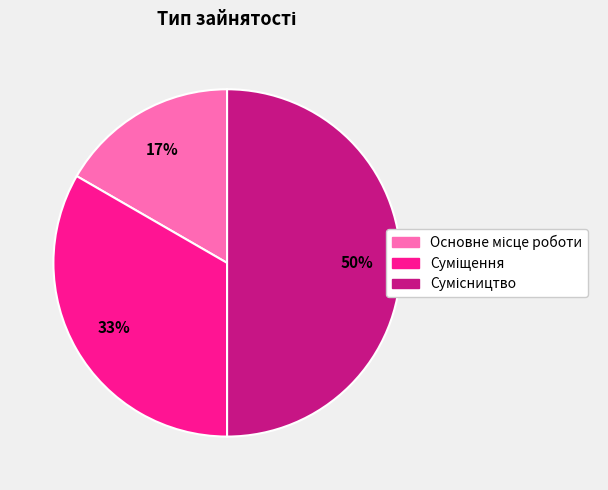

To the nearest percent, what is the average slice percentage?

33%